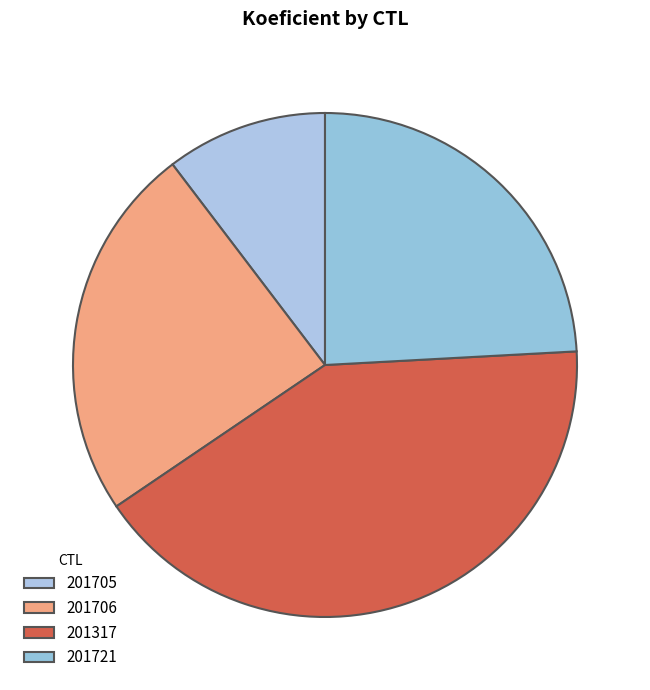

To the nearest percent, what is the combined percentage of 201317 and 201706?

66%